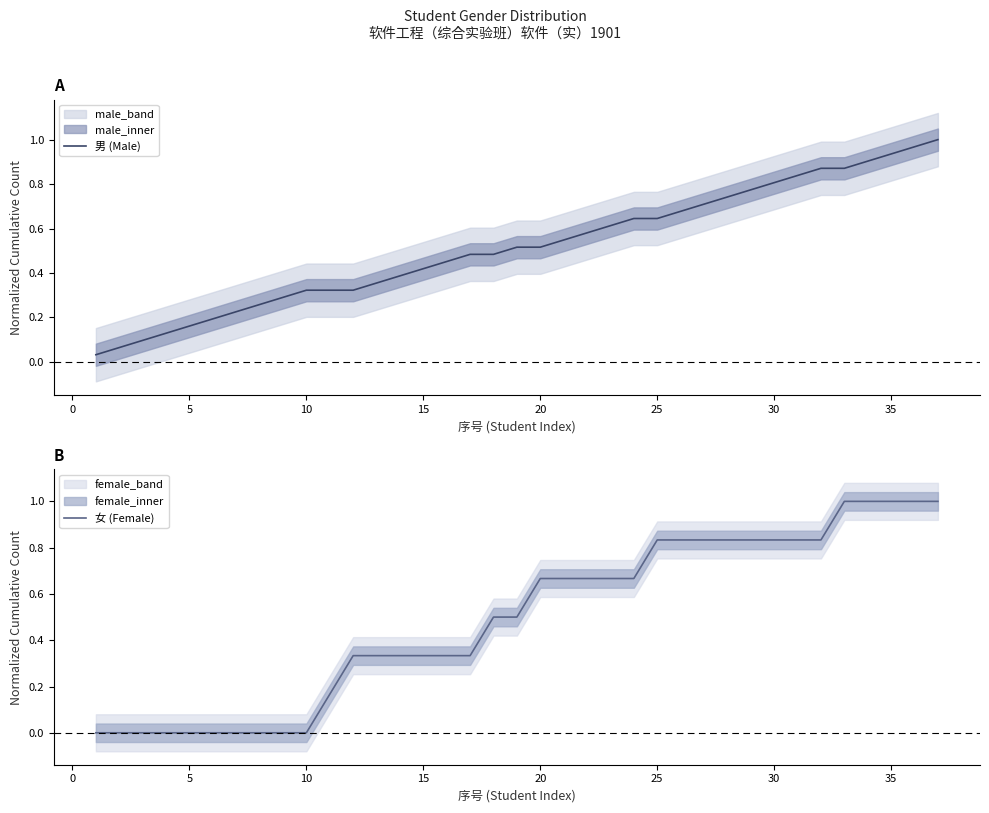

Reading left to right, extract all data points from this chart.

男 (Male): 0.0	0.1	0.1	0.1	0.2	0.2	0.2	0.3	0.3	0.3	0.3	0.3	0.4	0.4	0.4	0.5	0.5	0.5	0.5	0.5	0.5	0.6	0.6	0.6	0.6	0.7	0.7	0.7	0.8	0.8	0.8	0.9	0.9	0.9	0.9	1.0	1.0
女 (Female): 0.0	0.0	0.0	0.0	0.0	0.0	0.0	0.0	0.0	0.0	0.2	0.3	0.3	0.3	0.3	0.3	0.3	0.5	0.5	0.7	0.7	0.7	0.7	0.7	0.8	0.8	0.8	0.8	0.8	0.8	0.8	0.8	1.0	1.0	1.0	1.0	1.0